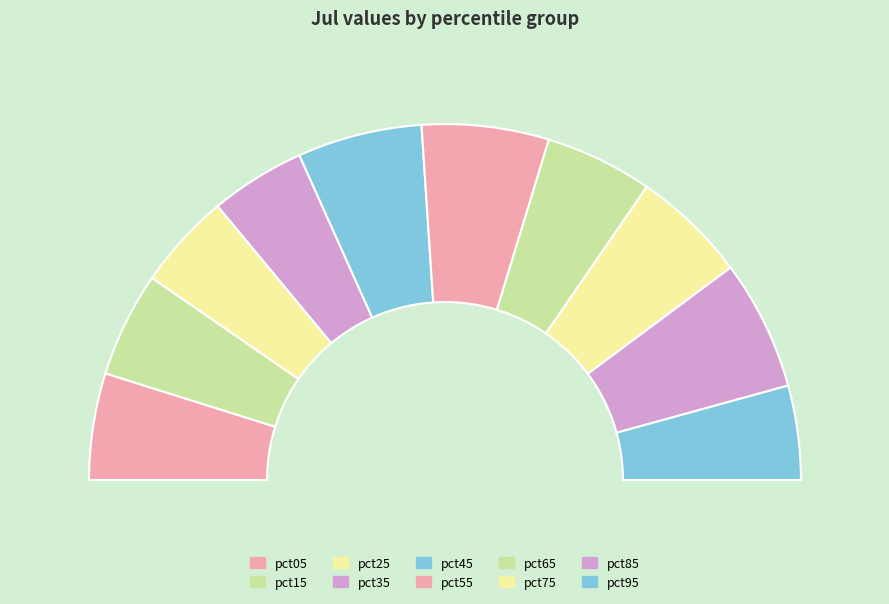

Which slice is the largest?

pct85